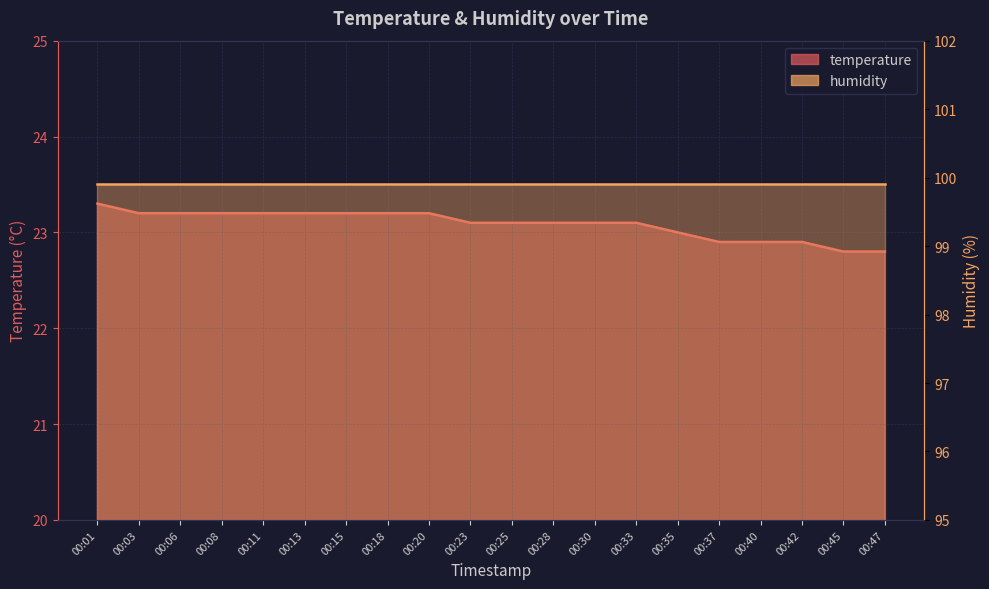

What is the smallest value displayed?

22.8